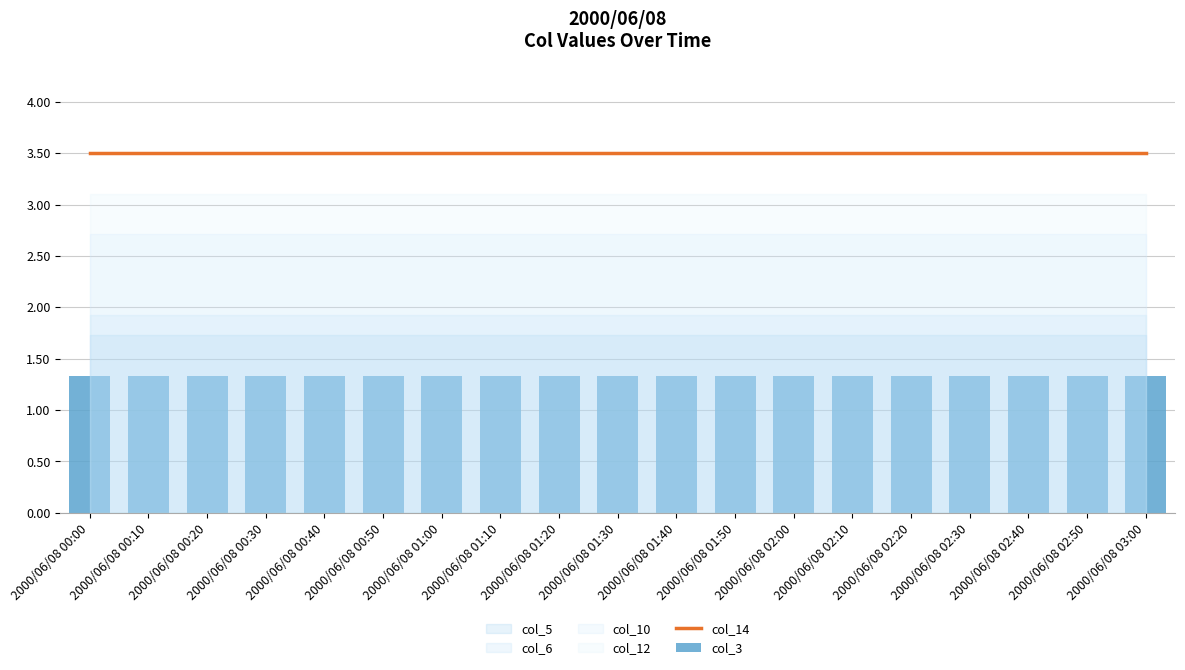

Which category has the highest value across all series?

2000/06/08 00:00